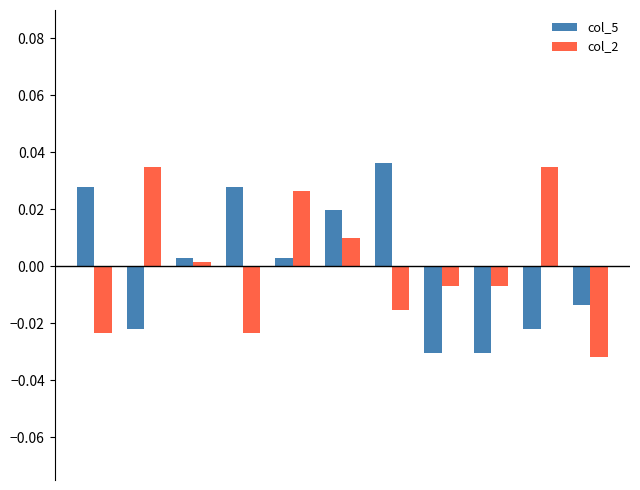

How many data points in col_5 are above 0?

6